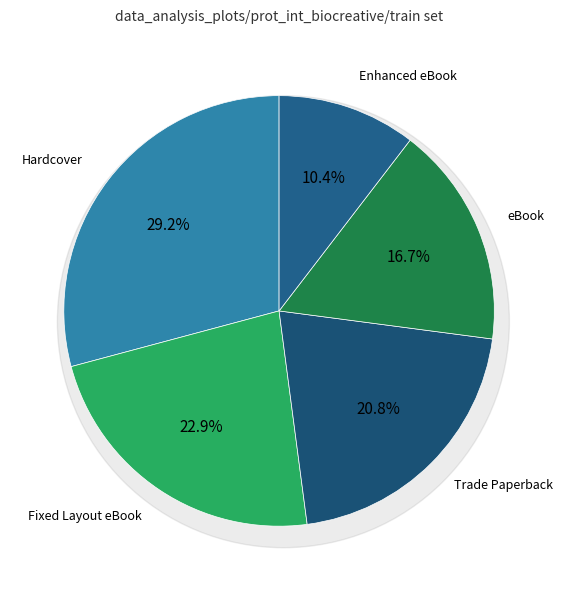

To the nearest percent, what is the average slice percentage?

20%